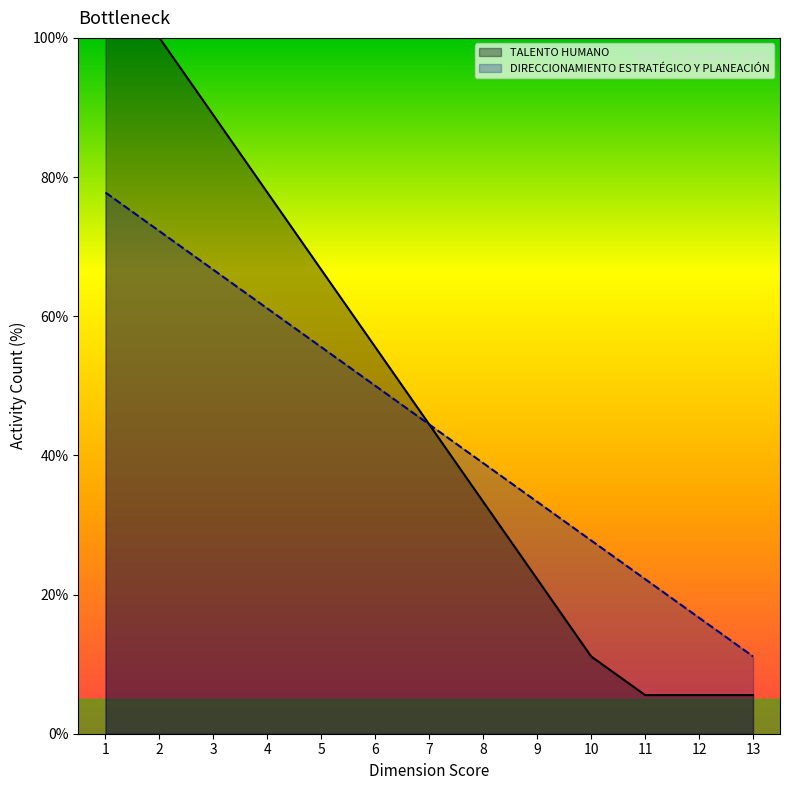

The value of TALENTO HUMANO at 2 is 28.4. True or false?

False